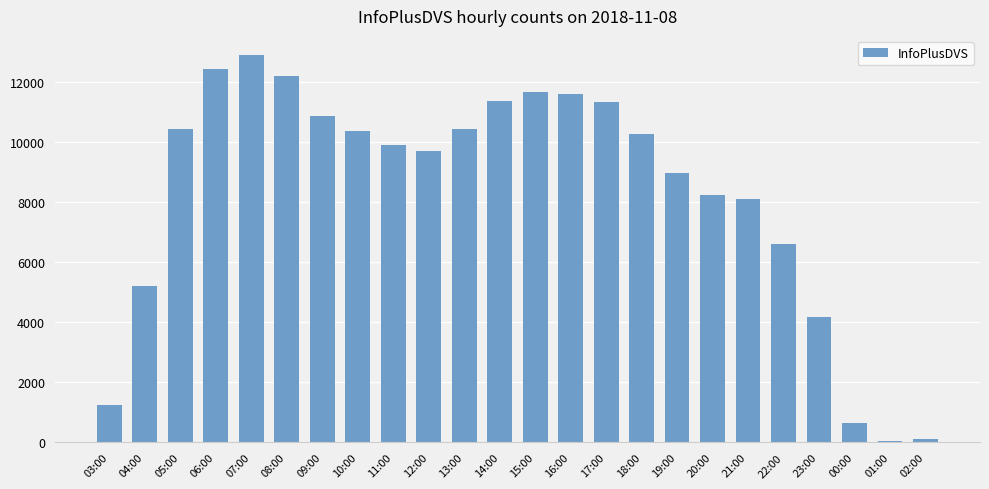

What is the sum of the values at 10:00 and 23:00?

14534